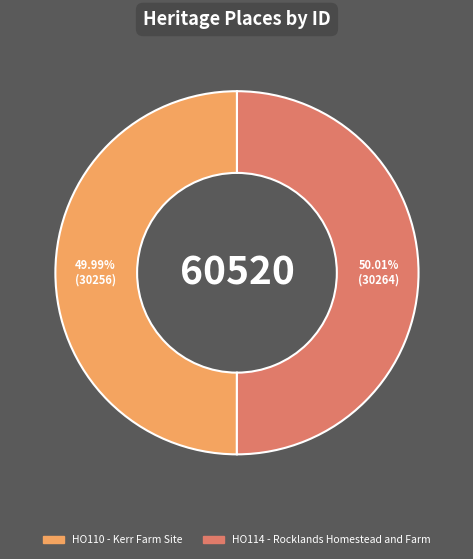

Is the sum of HO114 - Rocklands Homestead and Farm and HO110 - Kerr Farm Site greater than half?

Yes